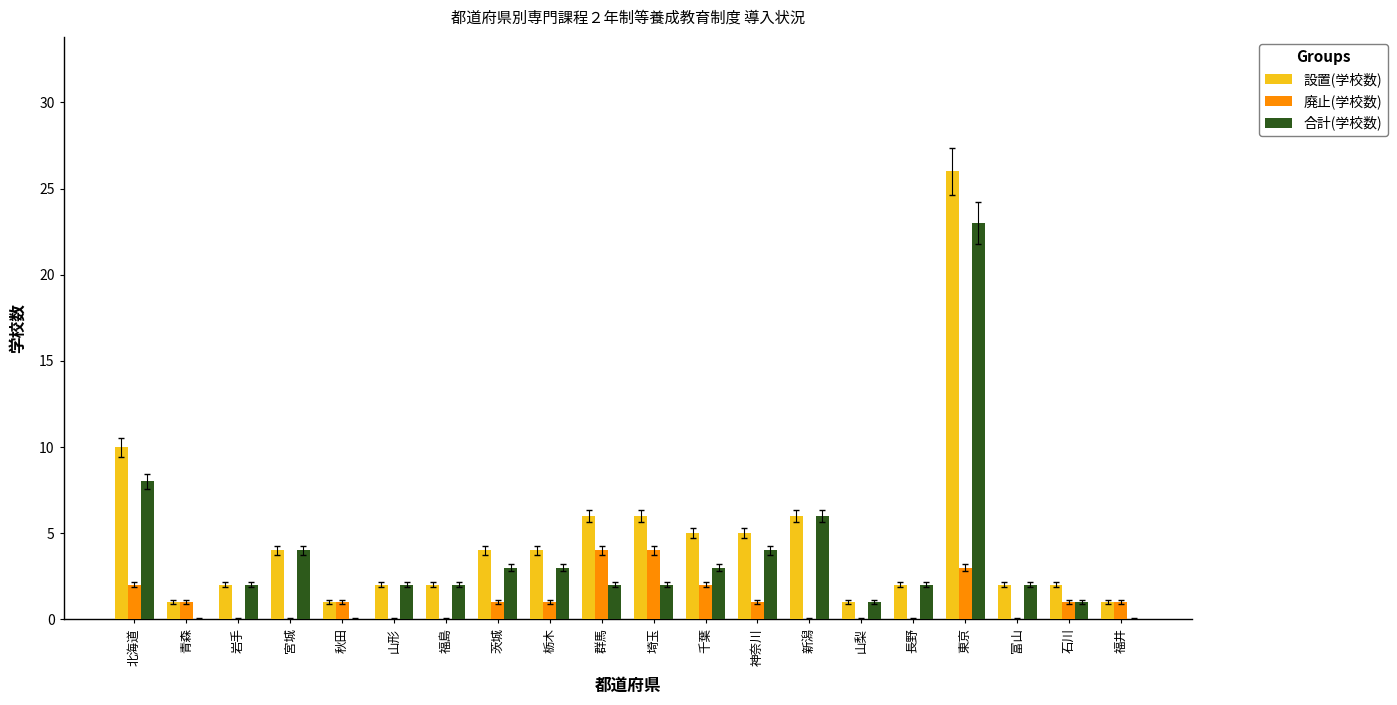

What is the sum of the 合計(学校数) values at 東京 and 神奈川?

27